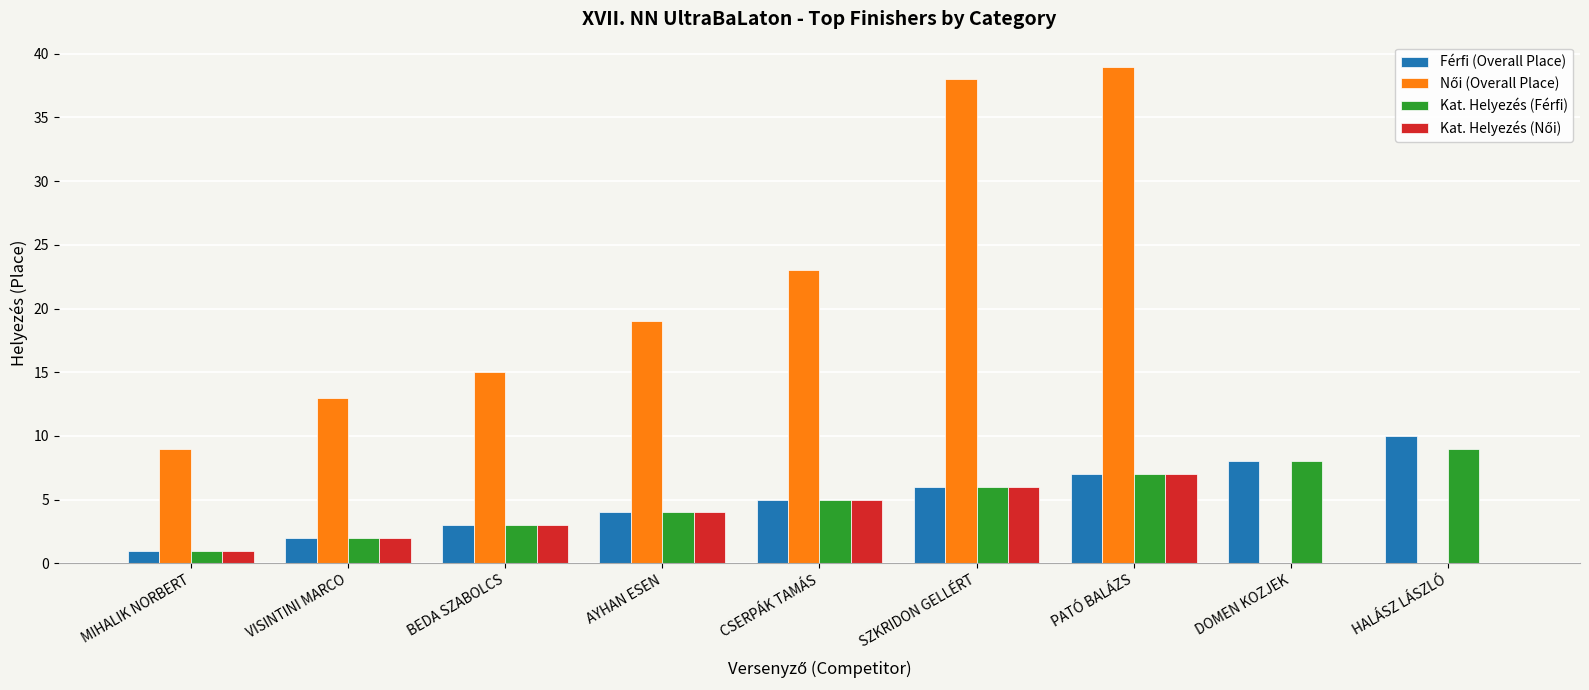

Are the bars horizontal?

No